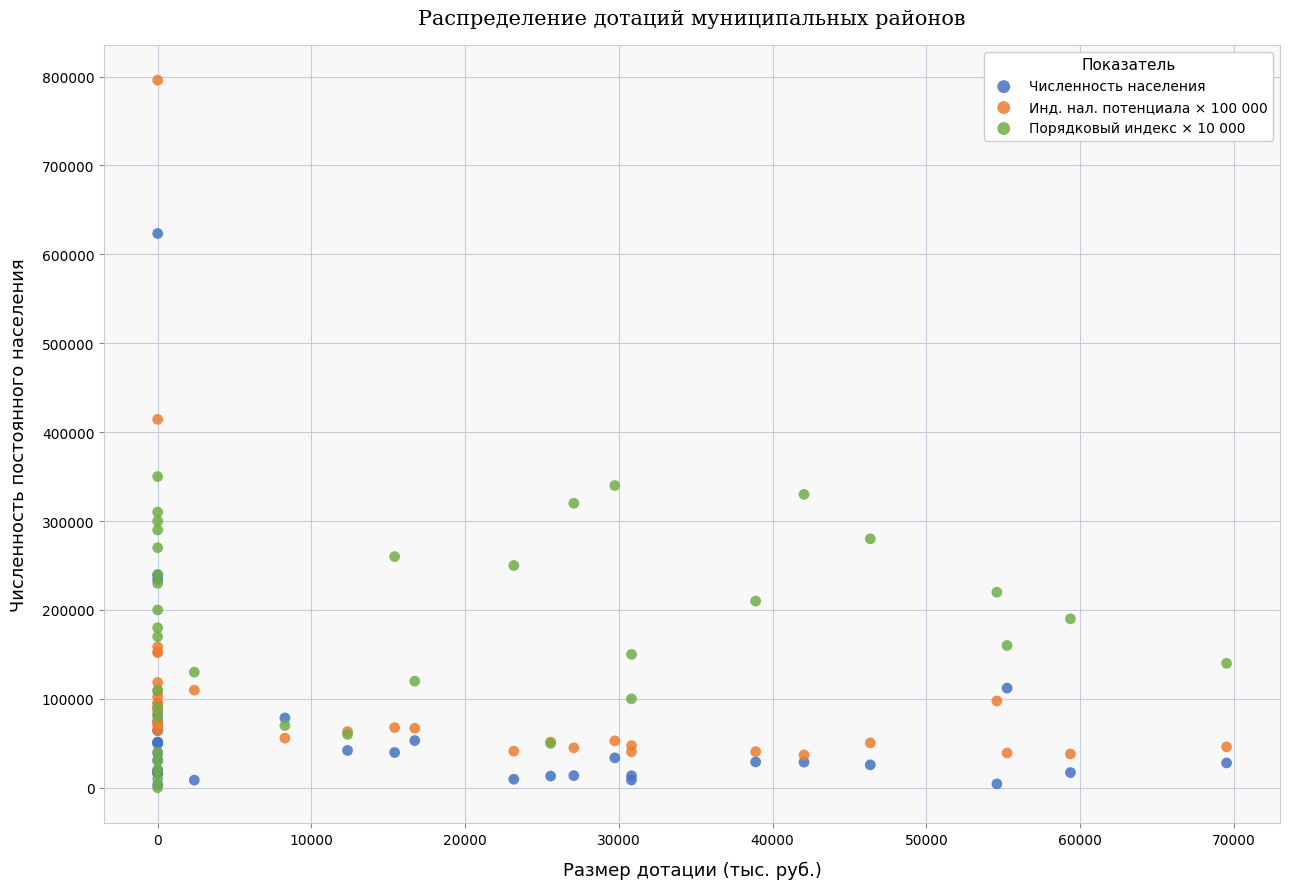

Across all series, what Y value is closest to 397920?

414380.0